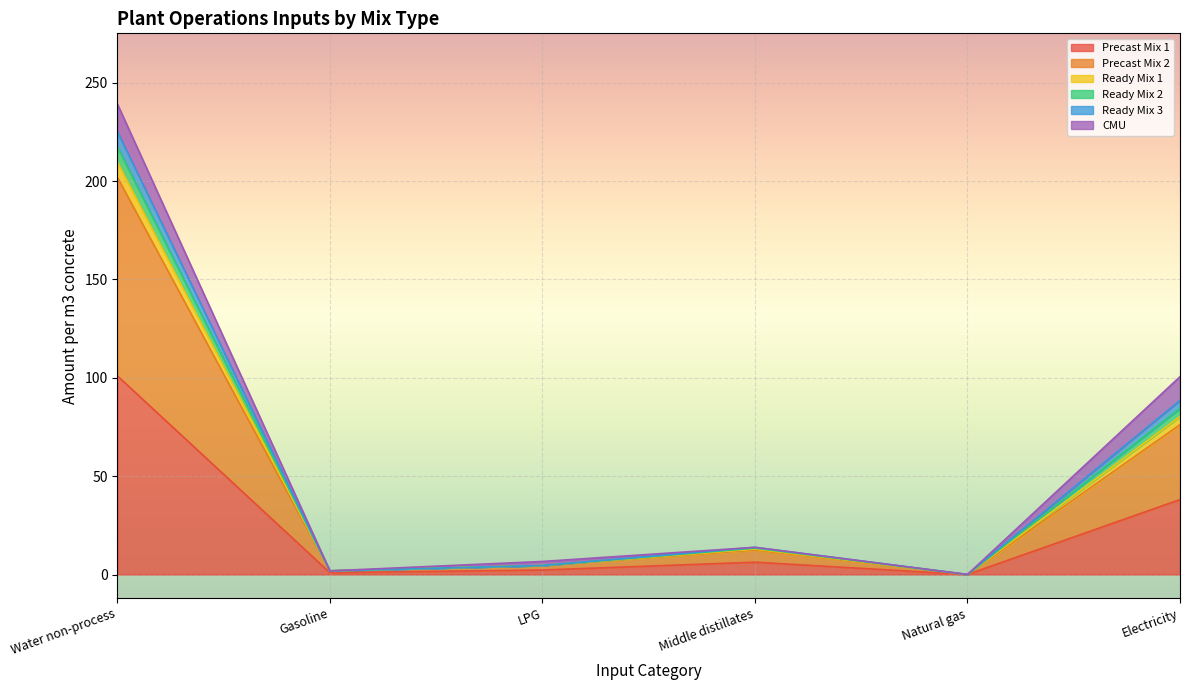

True or false: Precast Mix 1 and Ready Mix 2 cross at least once.

False